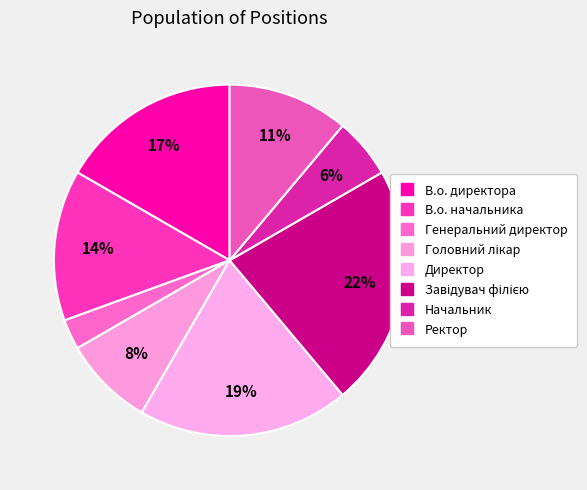

Which has a higher value, Директор or Головний лікар?

Директор